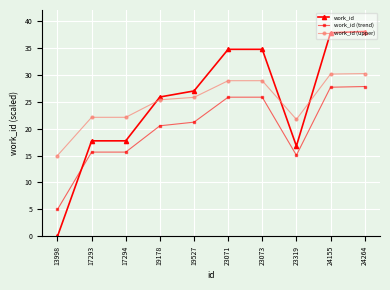

True or false: work_id (upper) and work_id intersect in this chart.

True